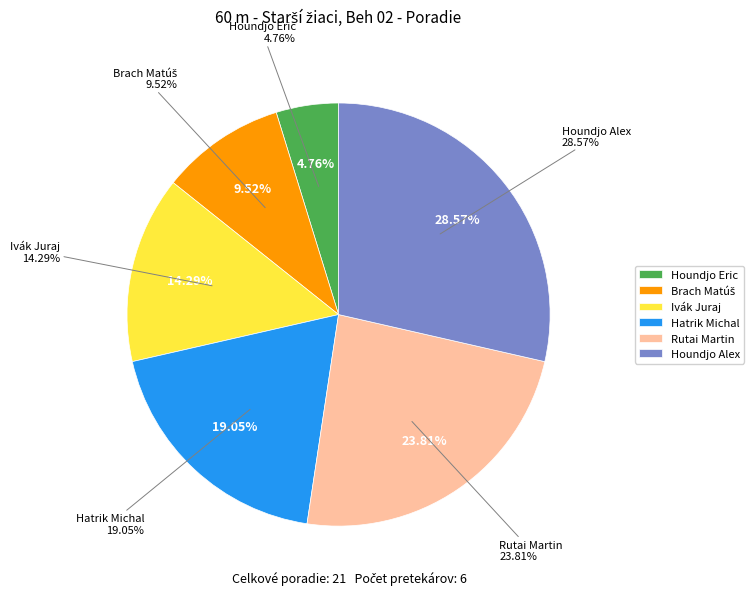

Is there a majority slice in this chart?

No